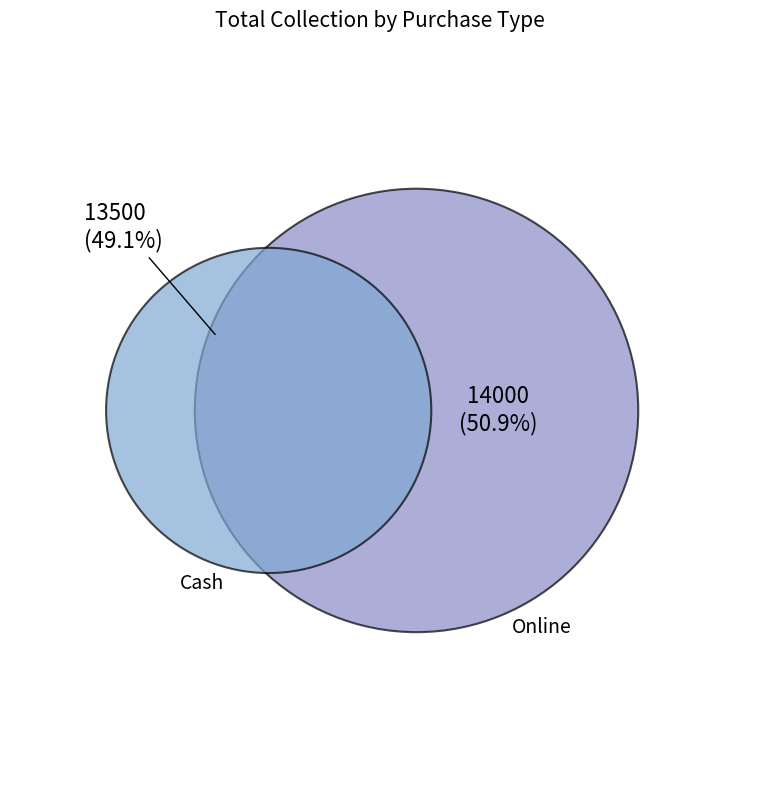

To the nearest percent, what is the difference between the Cash and Online slice percentages?

2%